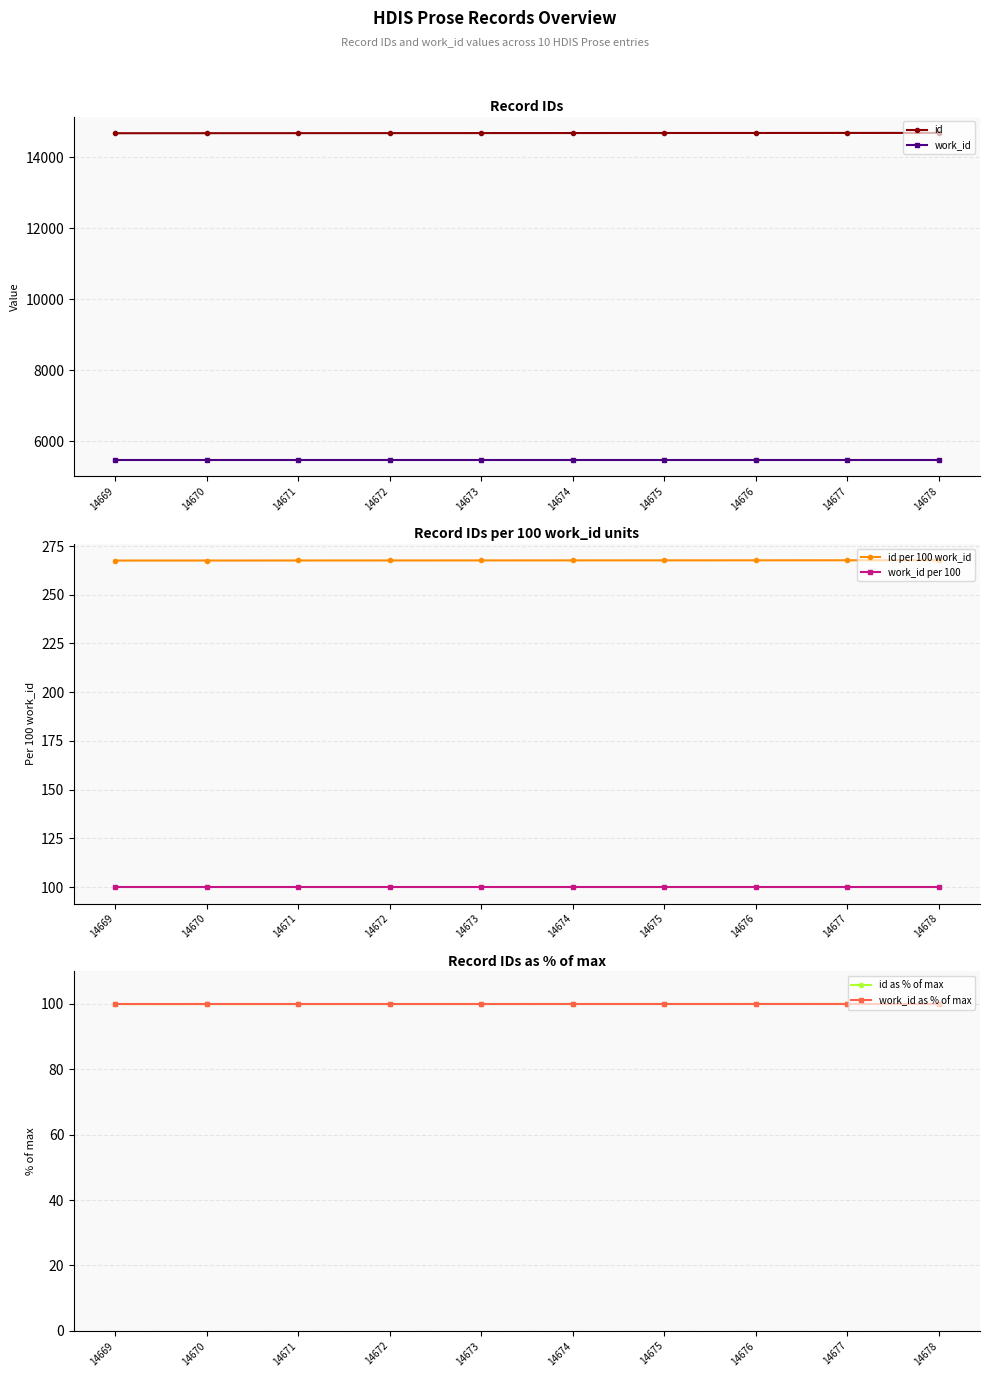

How many id values are between 14671 and 14676?

6